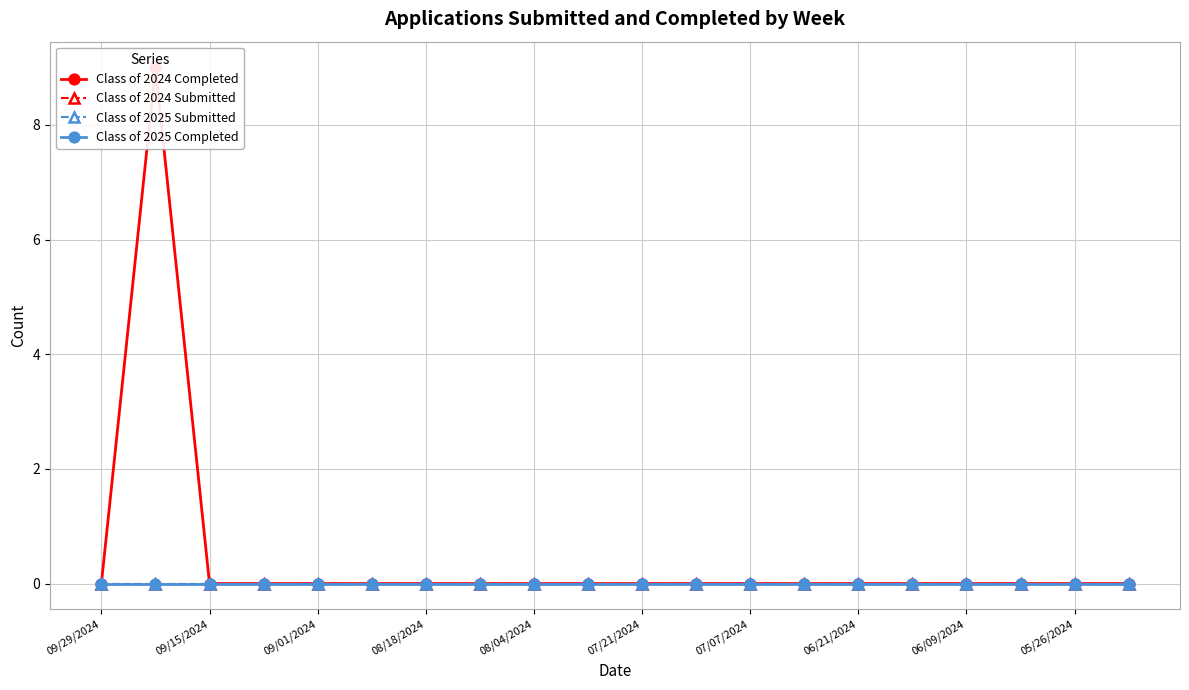

The value of Class of 2024 Submitted at 06/21/2024 is 0. True or false?

True